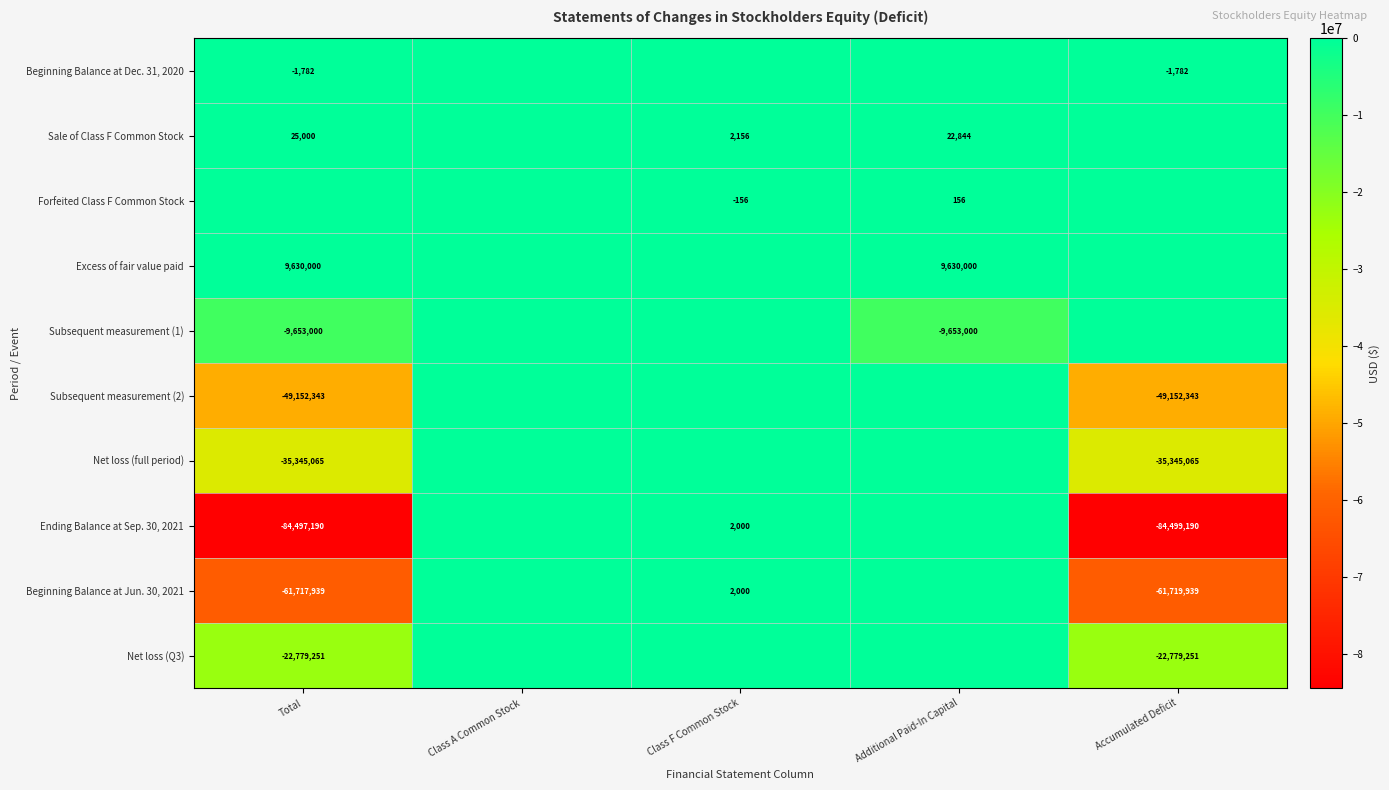

What is the sum of the Net loss (Q3) values at Total and Accumulated Deficit?

-45558502